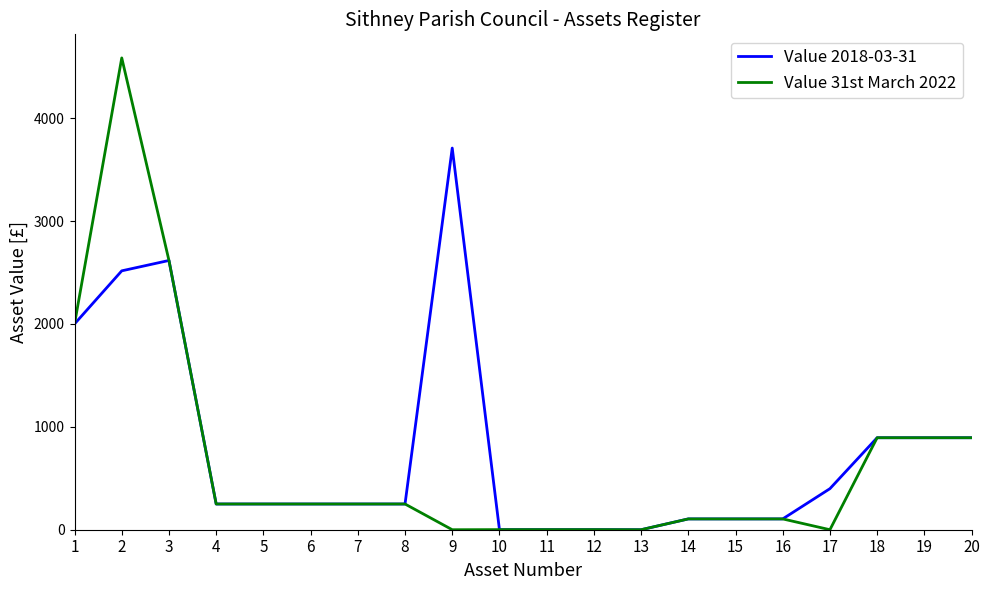

What is the total value across all series at 3?

5233.3